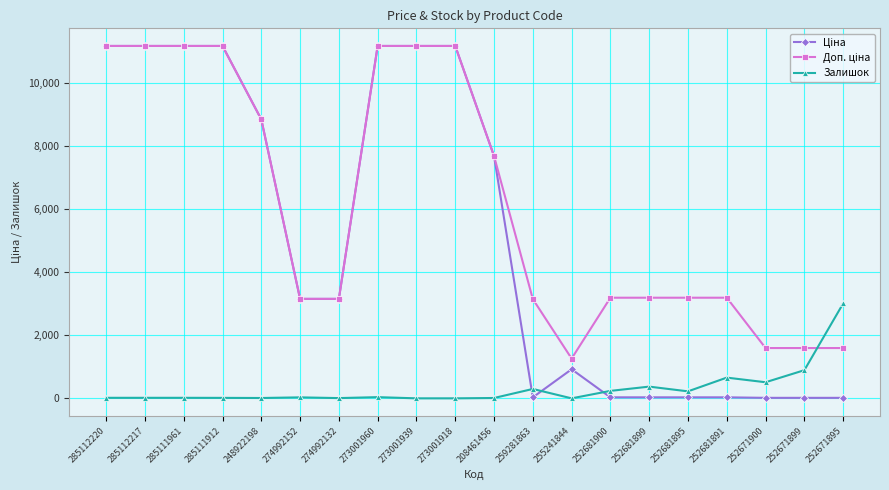

What is the maximum value shown in the chart?

11188.2